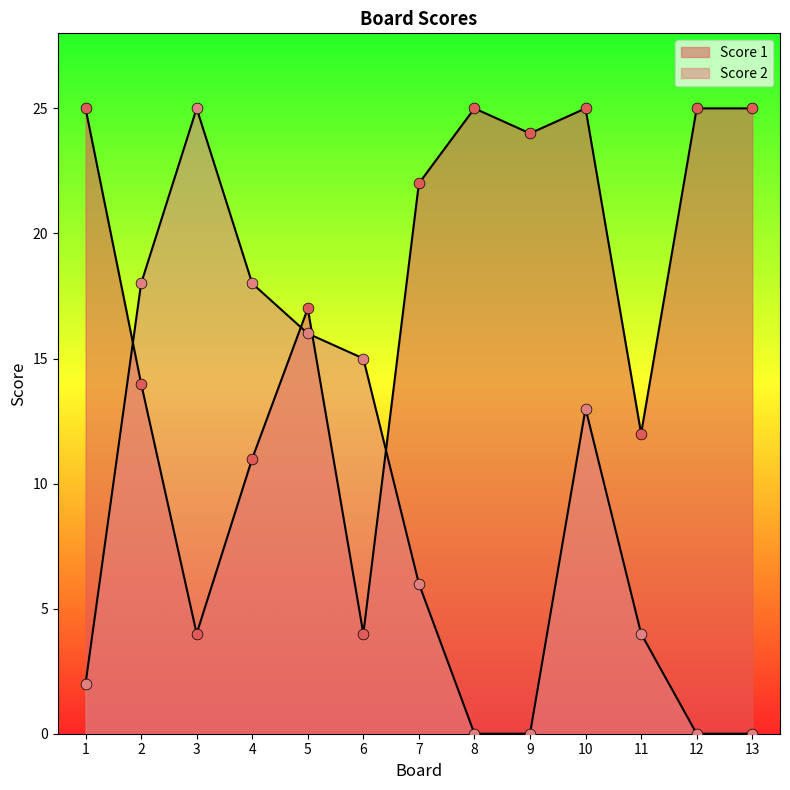

Which series has the largest total across all categories?

Score 1